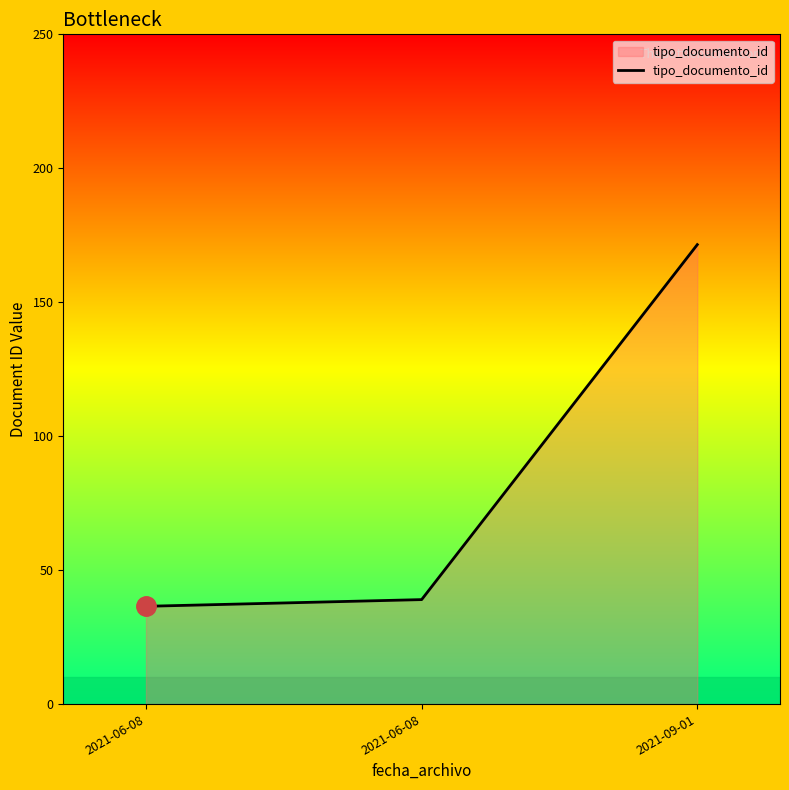

What is the difference between the second highest and minimum values?

2.5